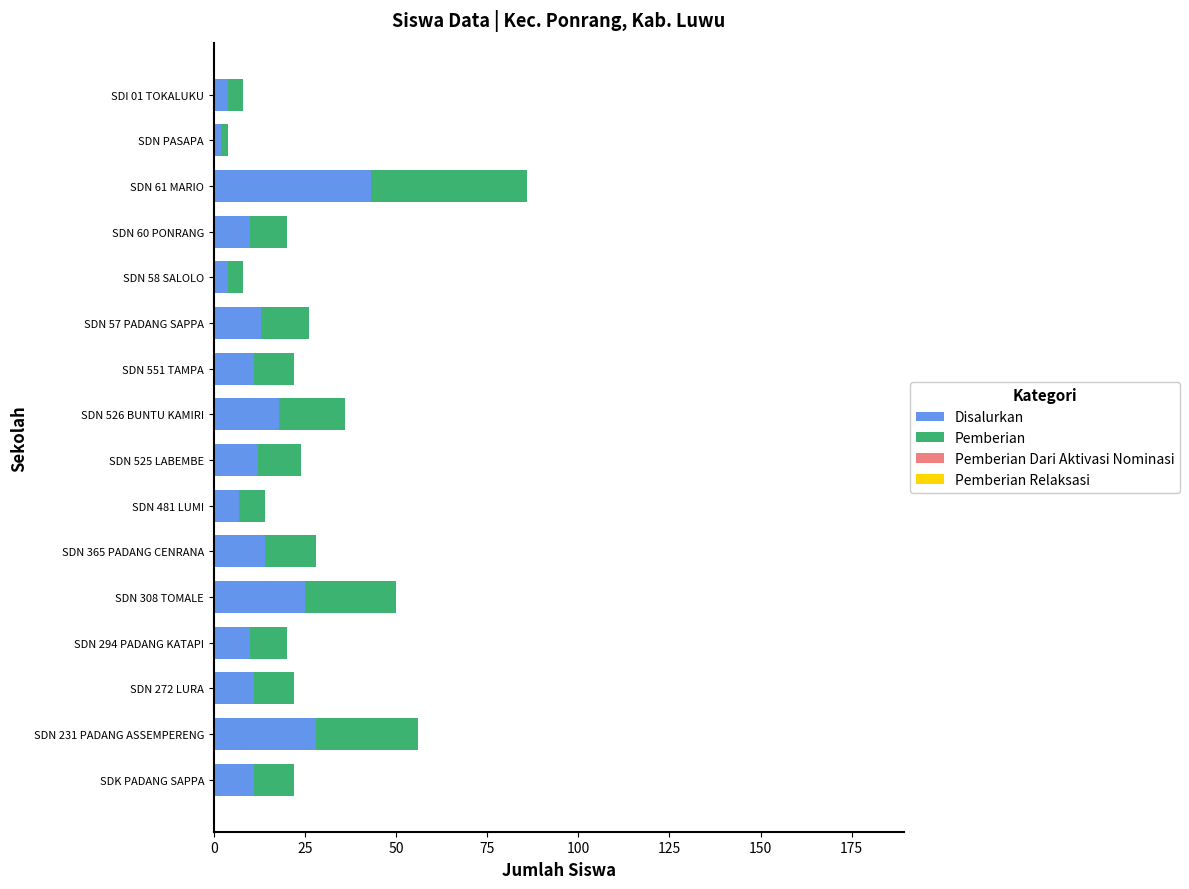

The value of Disalurkan at SDN 308 TOMALE is 25. True or false?

True